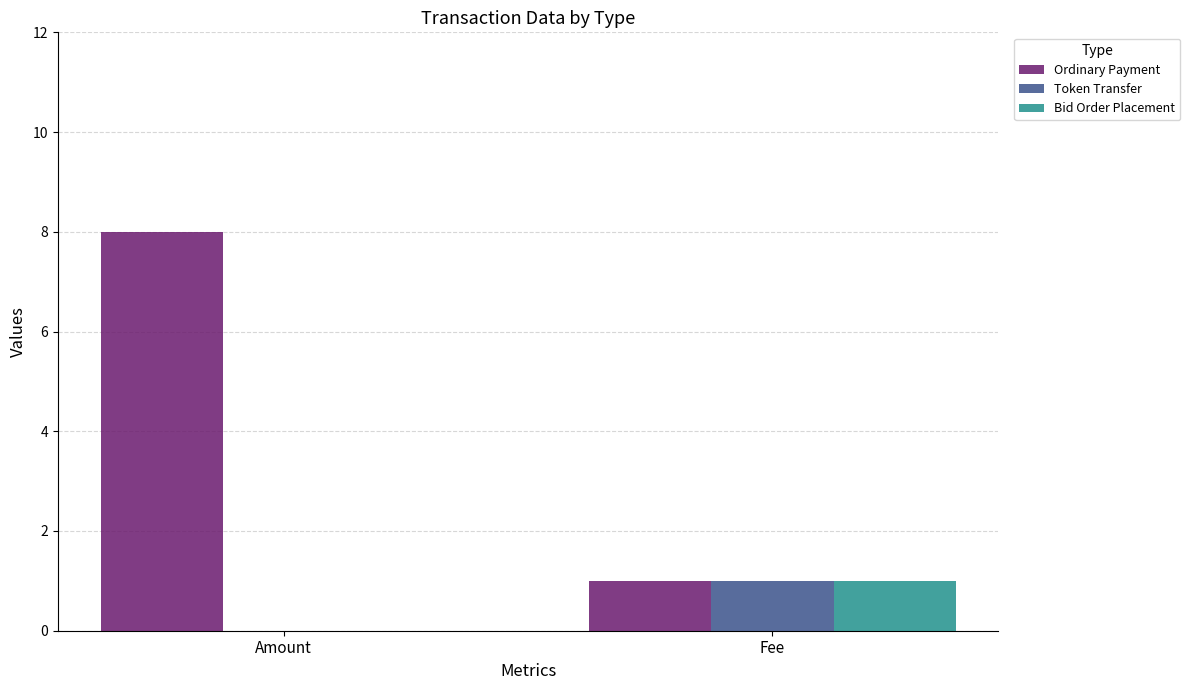

Is the value of Ordinary Payment at Fee greater than the value of Bid Order Placement at Amount?

Yes